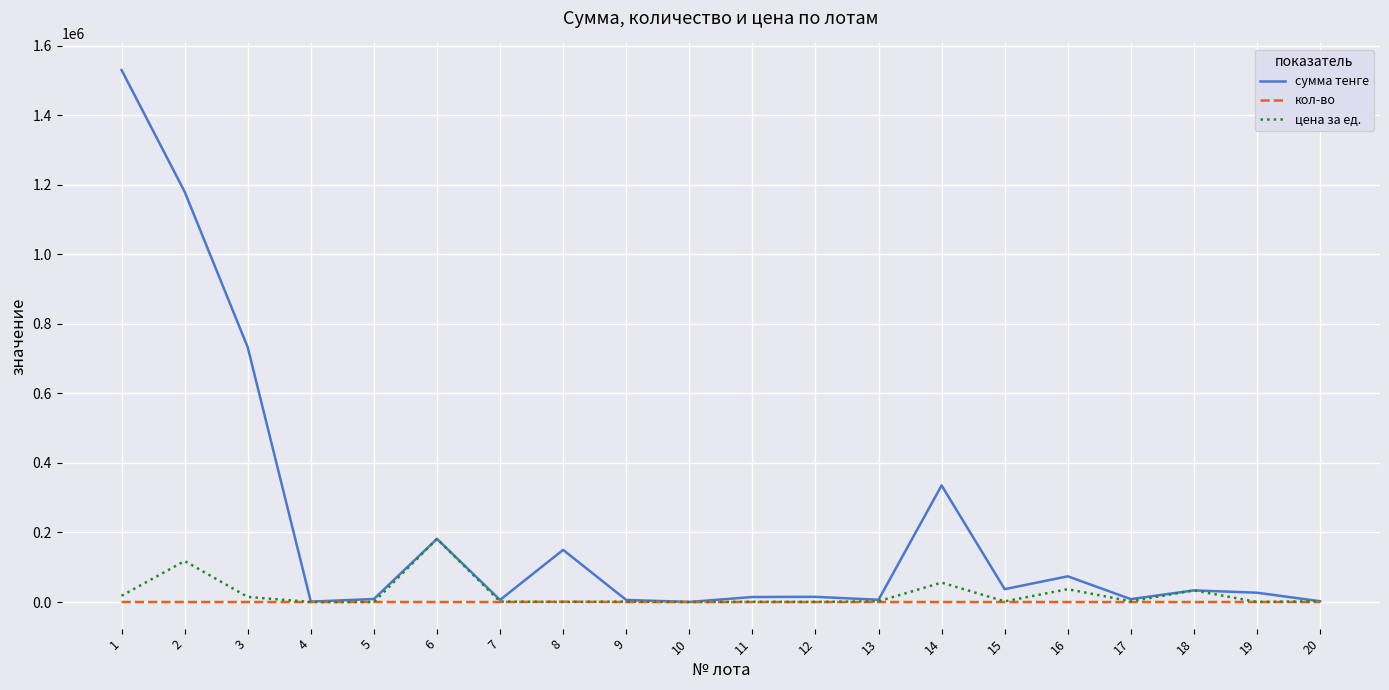

What is the smallest value displayed?

1.0